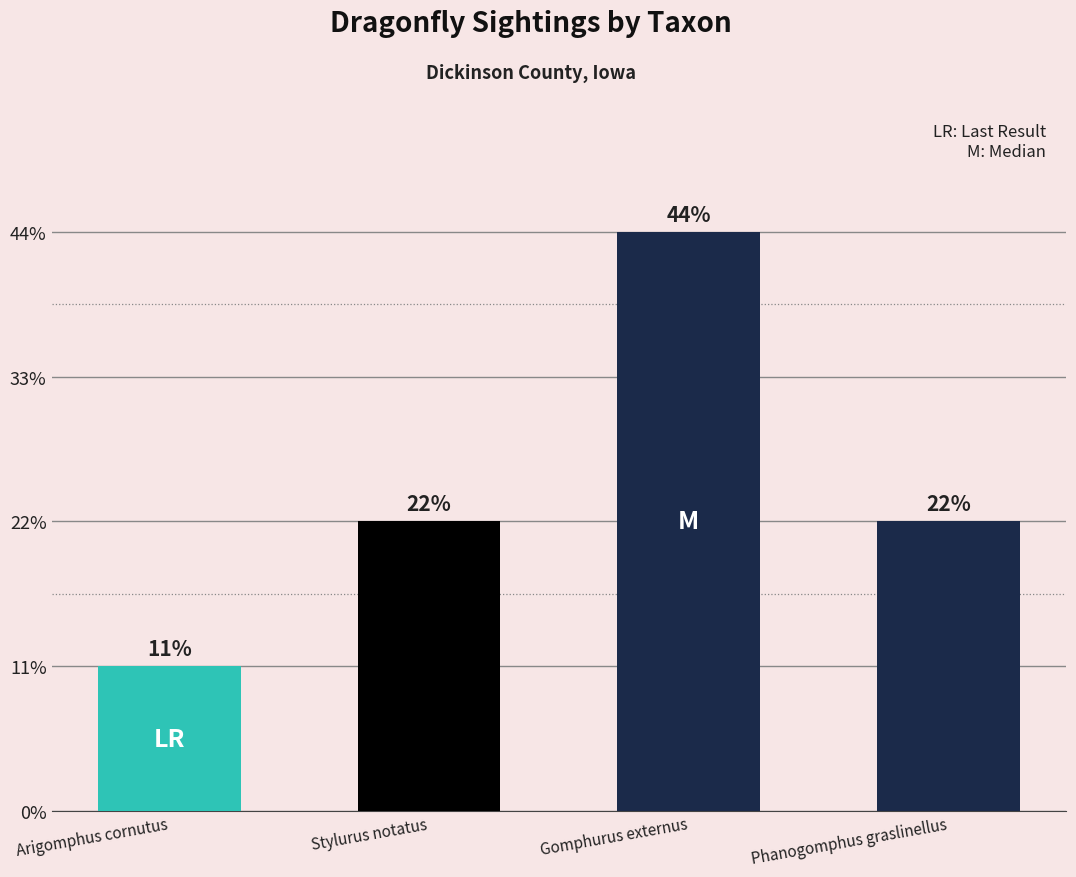

Are the bars horizontal?

No